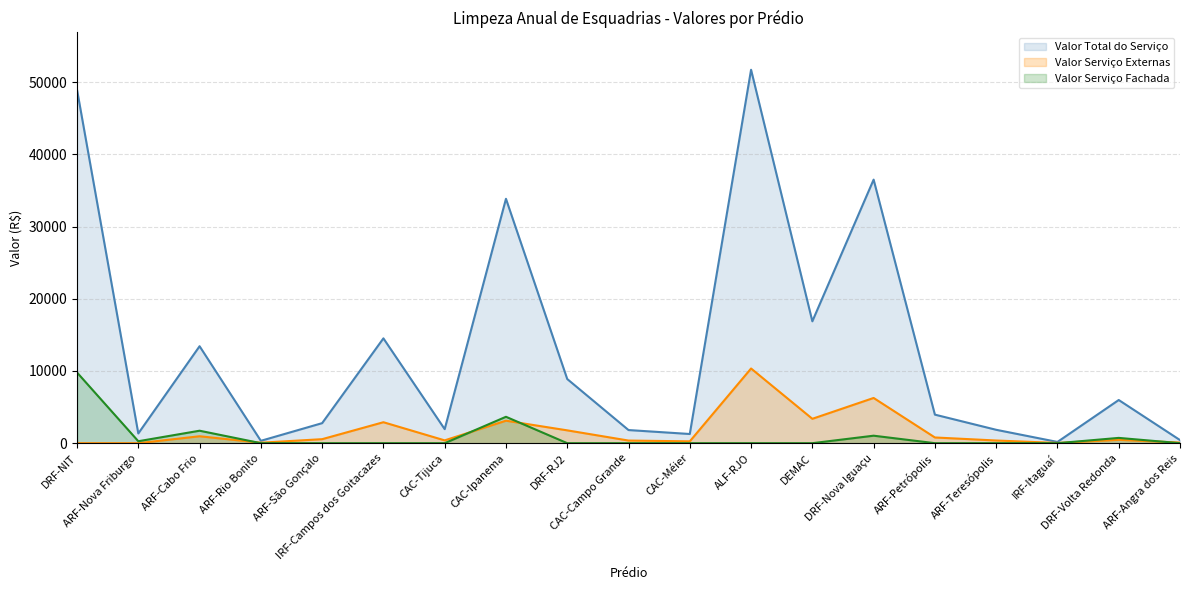

Rank the series at ARF-Teresópolis from highest to lowest value.

Valor Total do Serviço, Valor Serviço Externas, Valor Serviço Fachada